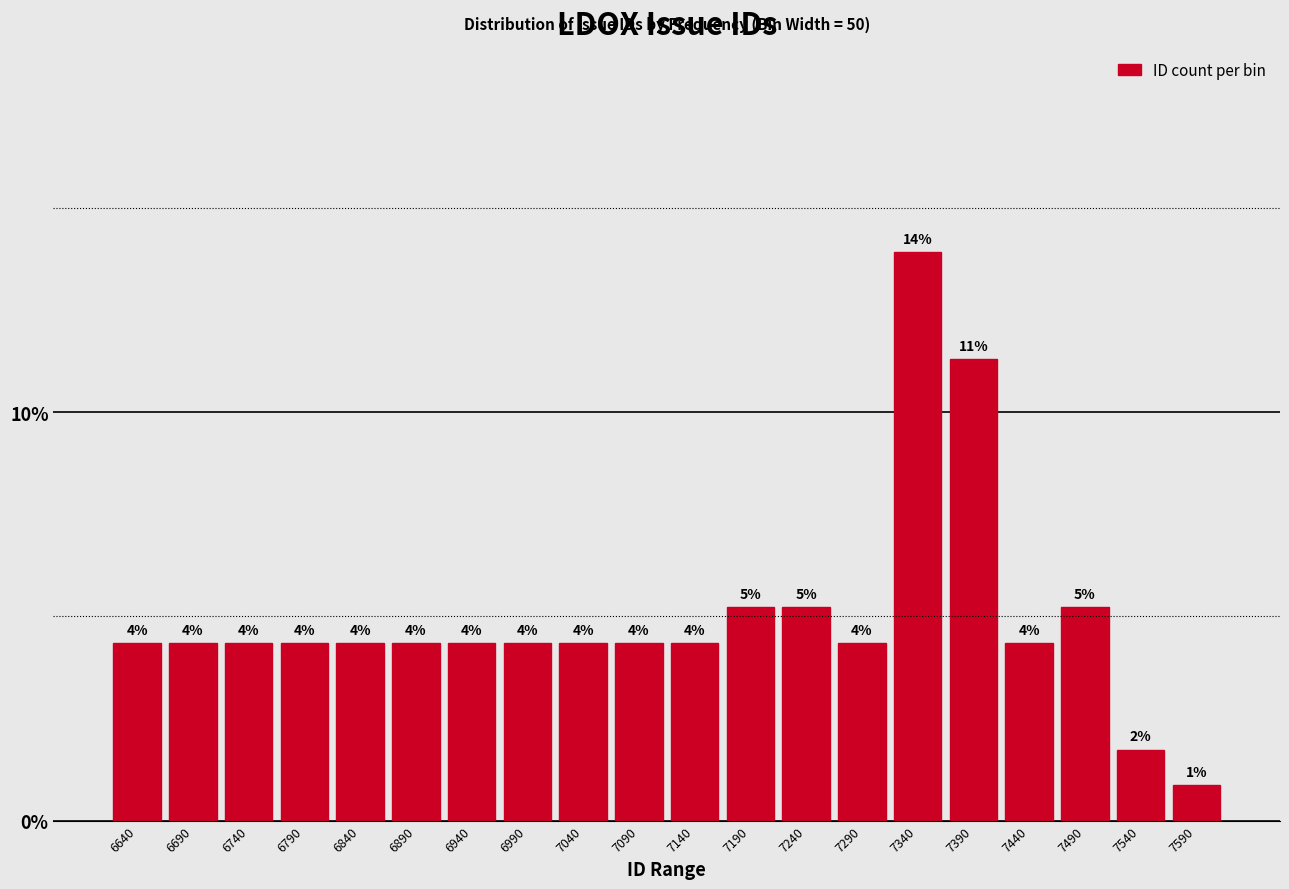

Are the bars horizontal?

No